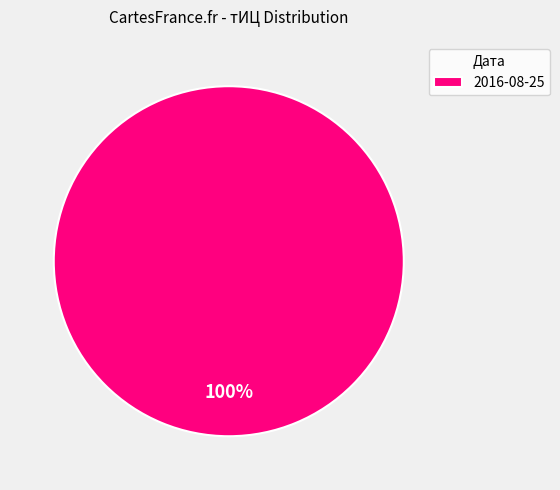

True or false: 2016-08-25 accounts for 100% of the total.

True